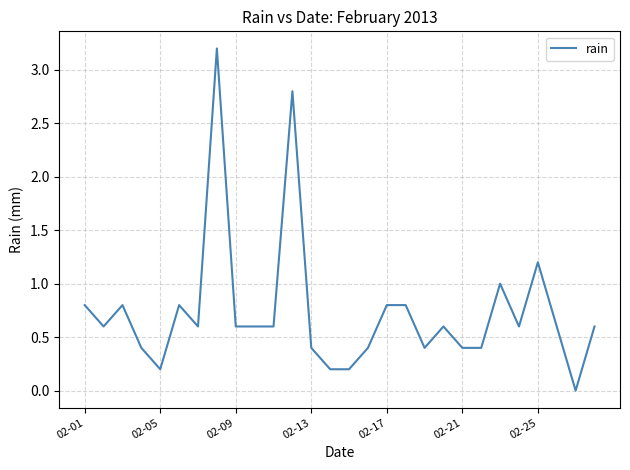

How many lines are shown in the chart?

1